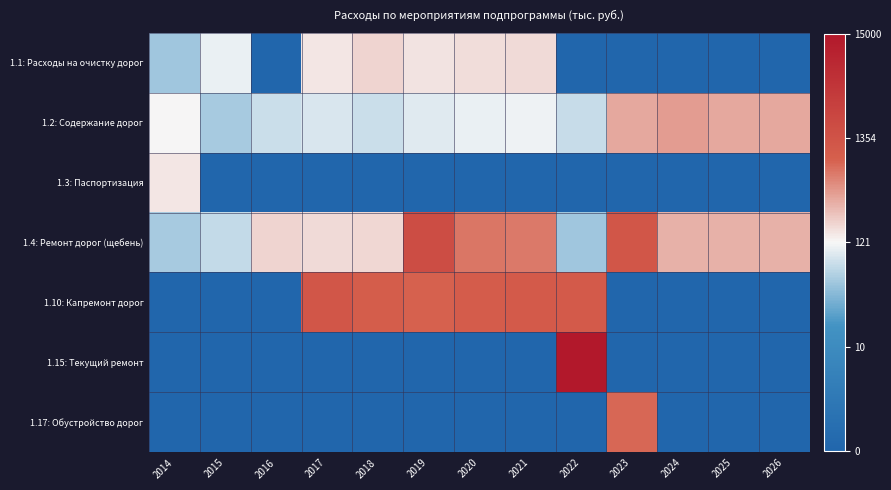

Which series has the widest spread of values?

1.15: Текущий ремонт